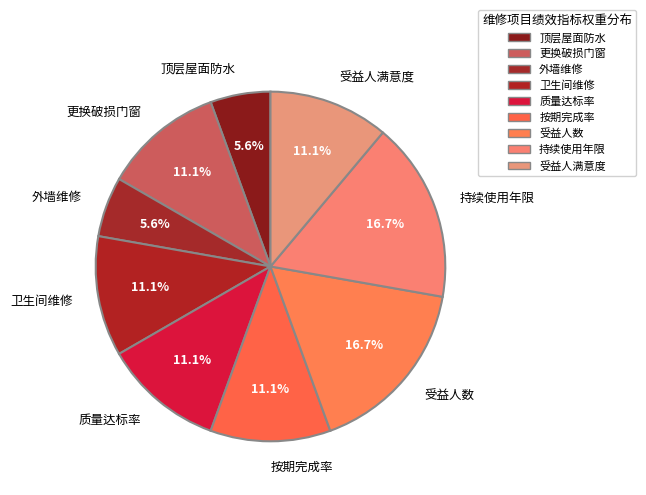

What is the ratio of the value at 按期完成率 to the value at 卫生间维修?

1.0